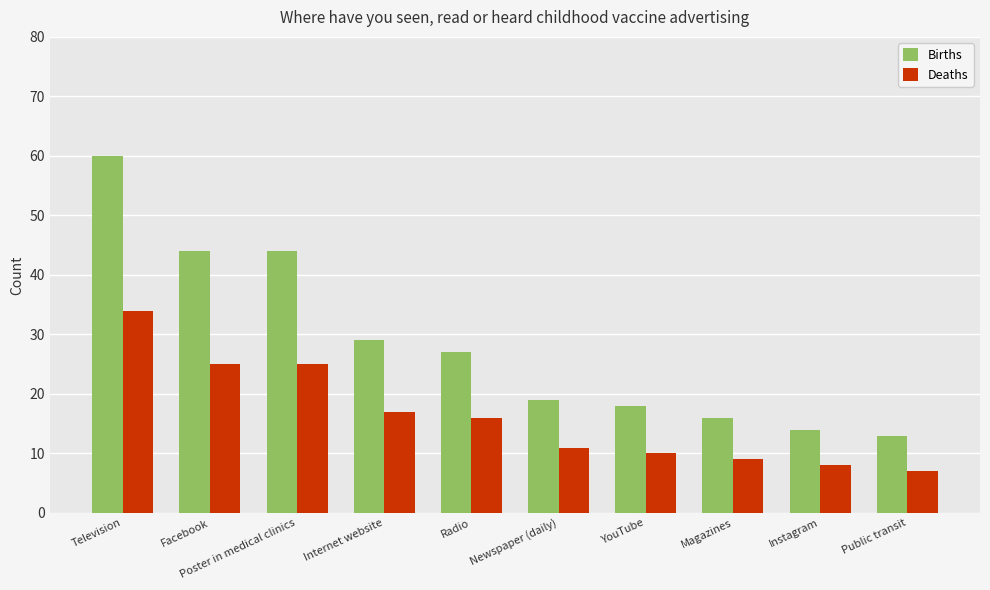

Which series has the largest range (max minus min)?

Births